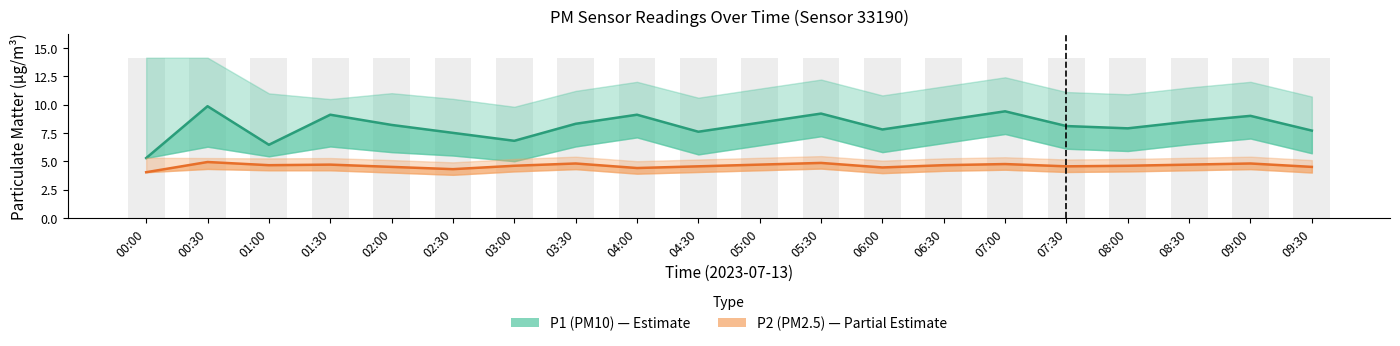

Is it true that P1 (PM10) equals 9.8 at 00:30?

True